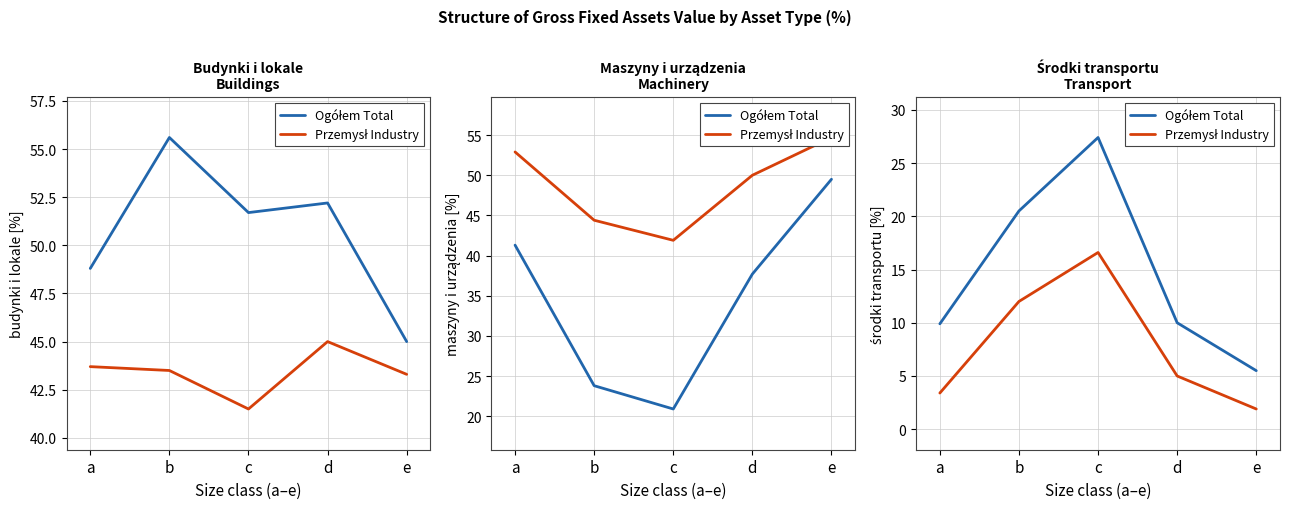

What is the sum of all Przemysł Industry values?

38.9